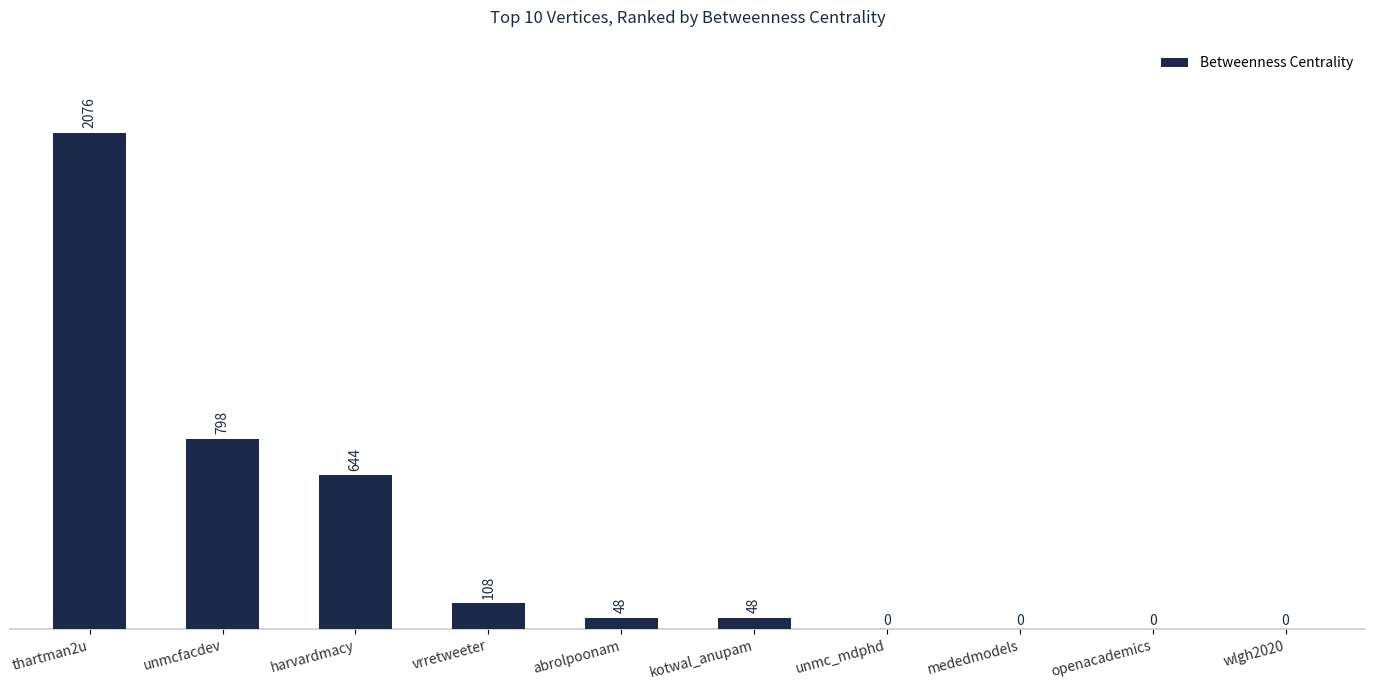

Count the number of data series in this chart.

1